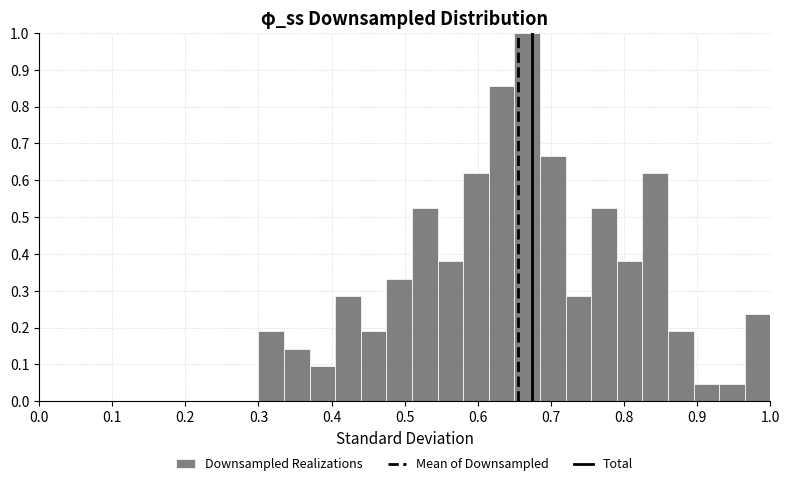

Around what value on the x-axis is the tallest bar? Give the approximate position of its centre, as read against the axis.

0.67